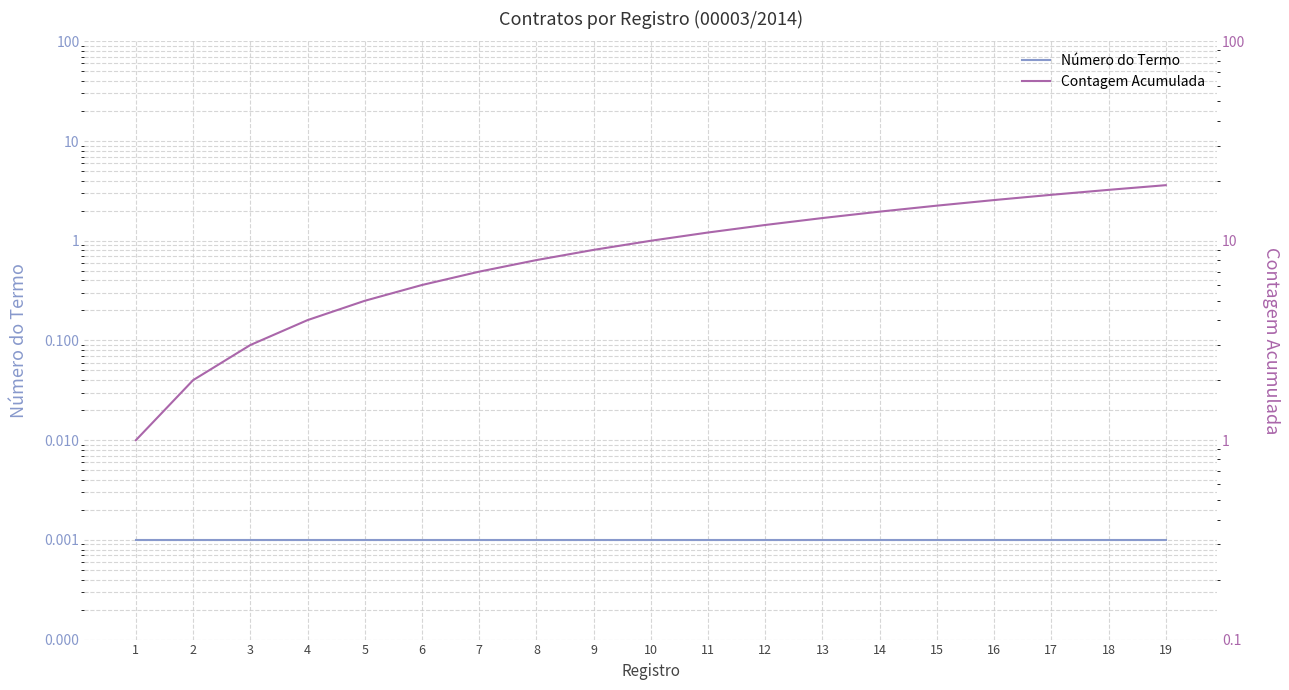

The Contagem Acumulada series shows 18.0 at 18. True or false?

True